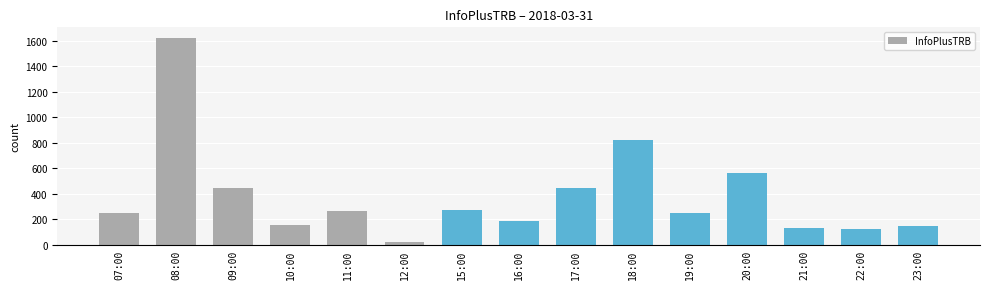

What is the label of the 6th bar from the left?

12:00